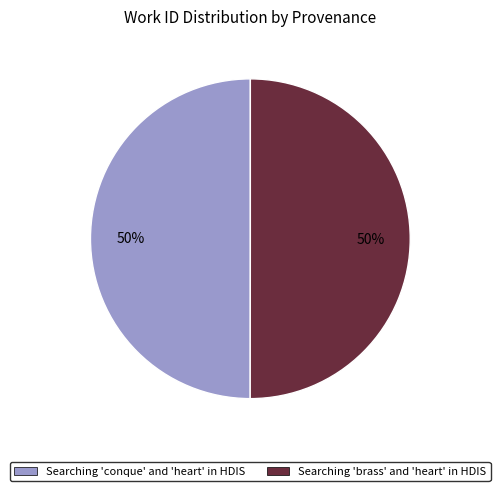

Is it true that Searching 'brass' and 'heart' in HDIS is 50% of the pie?

True